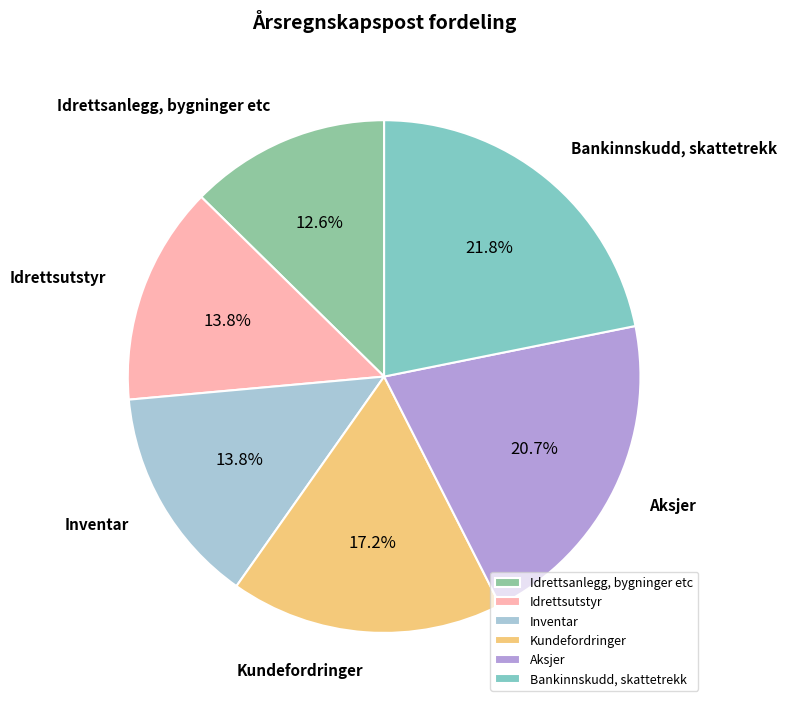

Which slice is the largest?

Bankinnskudd, skattetrekk